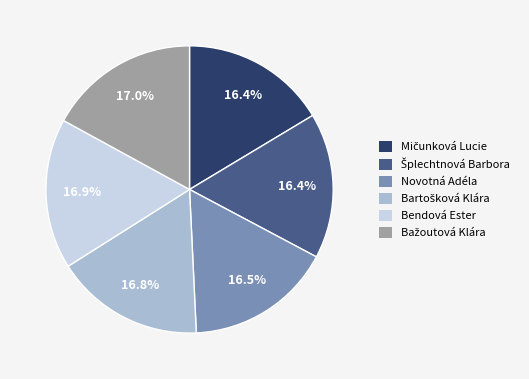

Is there any slice that represents more than half of the pie?

No